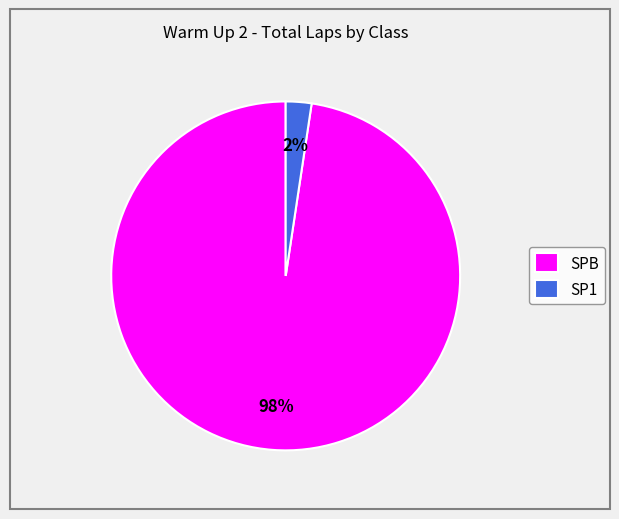

Which slice is the largest?

SPB